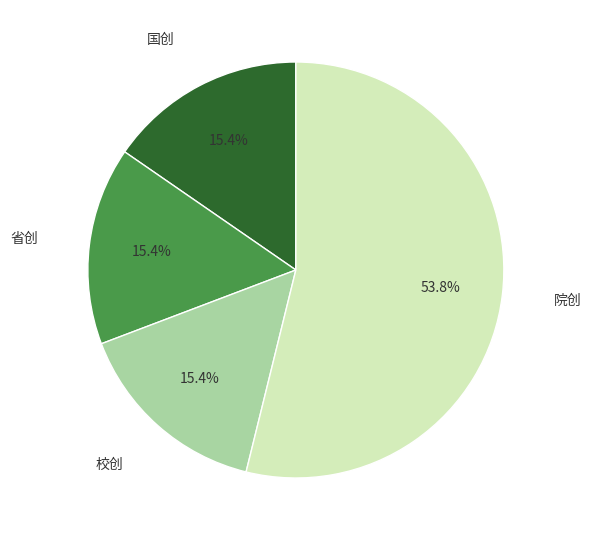

Does 院创 represent more than half of the total?

Yes